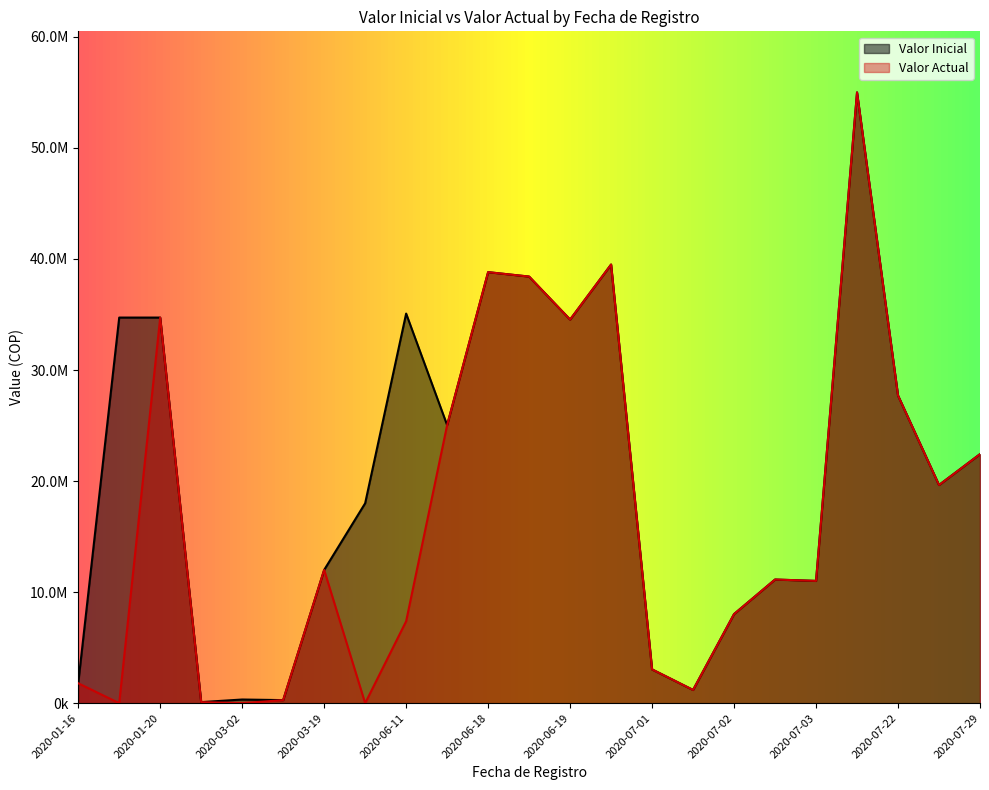

How many lines are shown in the chart?

2